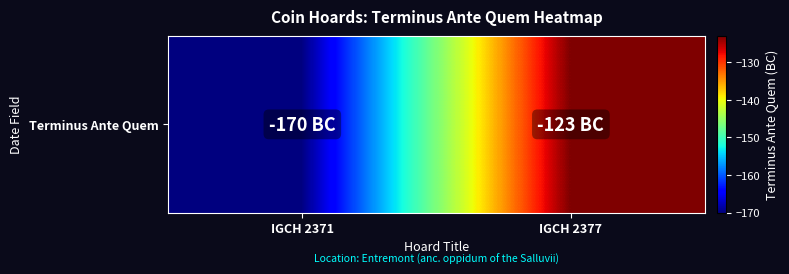

What is the difference between the values at IGCH 2377 and IGCH 2371?

47